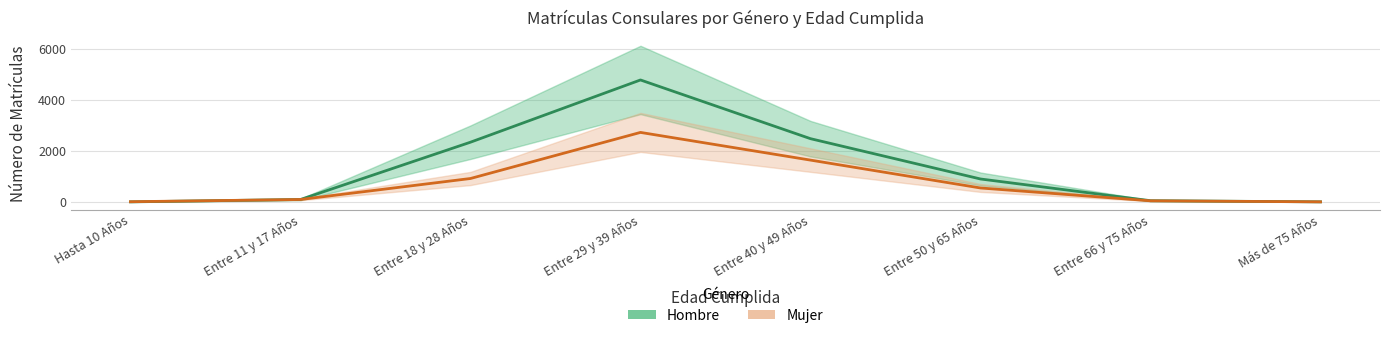

List the series in order of their peak value, lowest first.

Mujer, Hombre